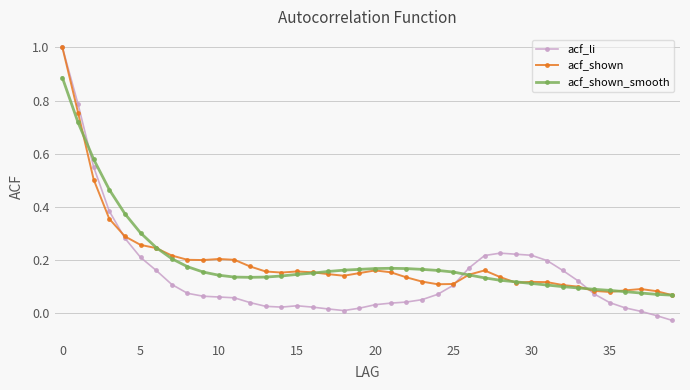

What are all the series names shown in the legend?

acf_li, acf_shown, acf_shown_smooth